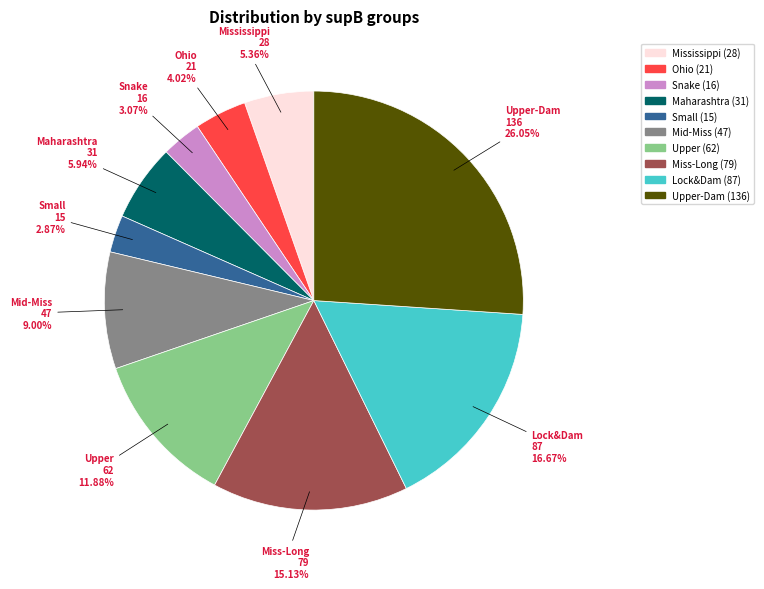

Does any single category account for the majority?

No